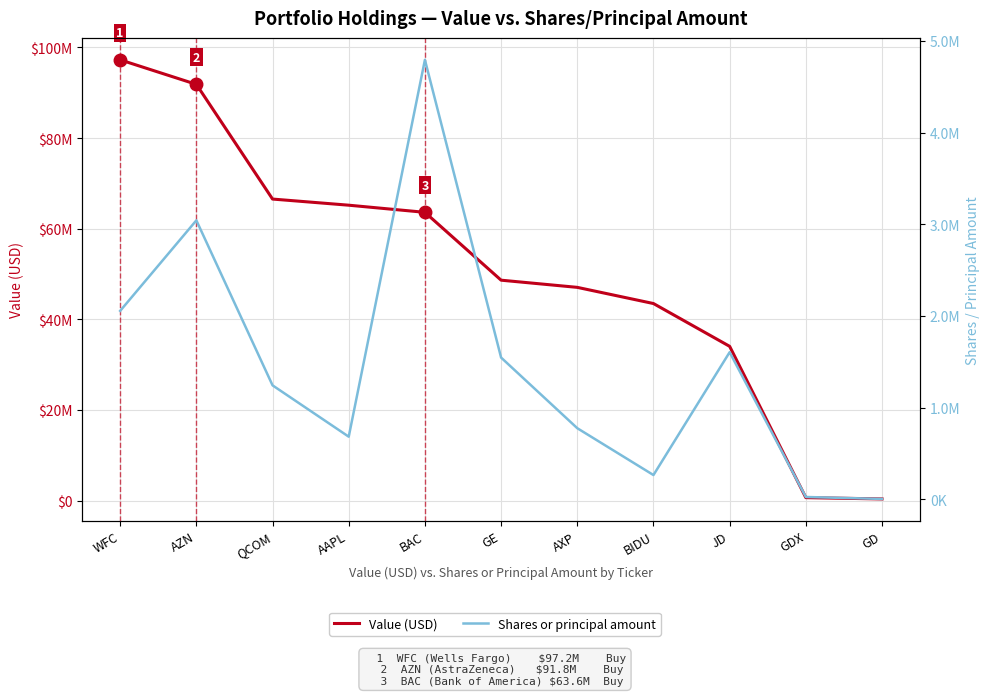

Which category has the lowest value across all series?

GD